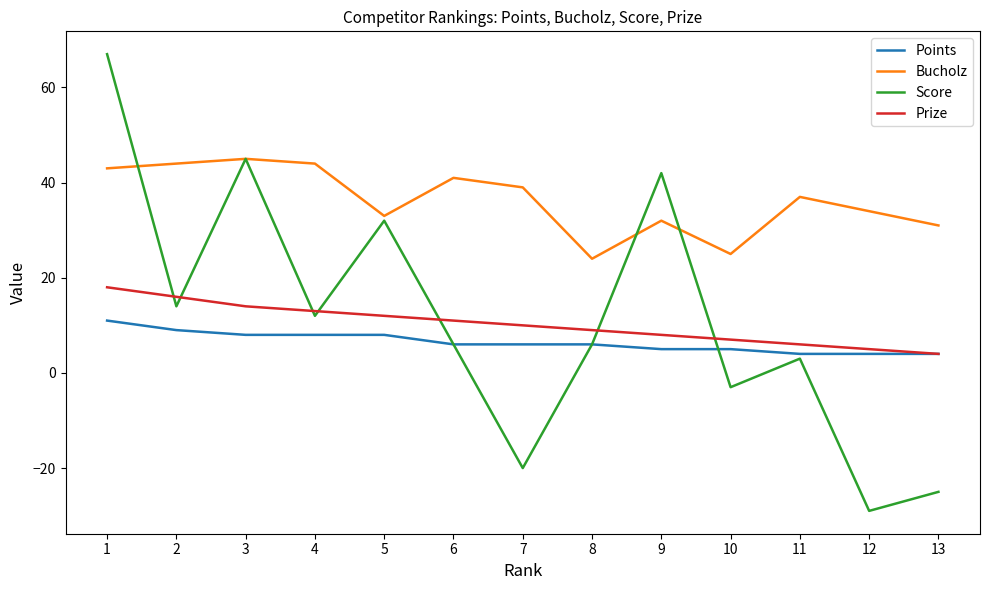

Count the number of data series in this chart.

4